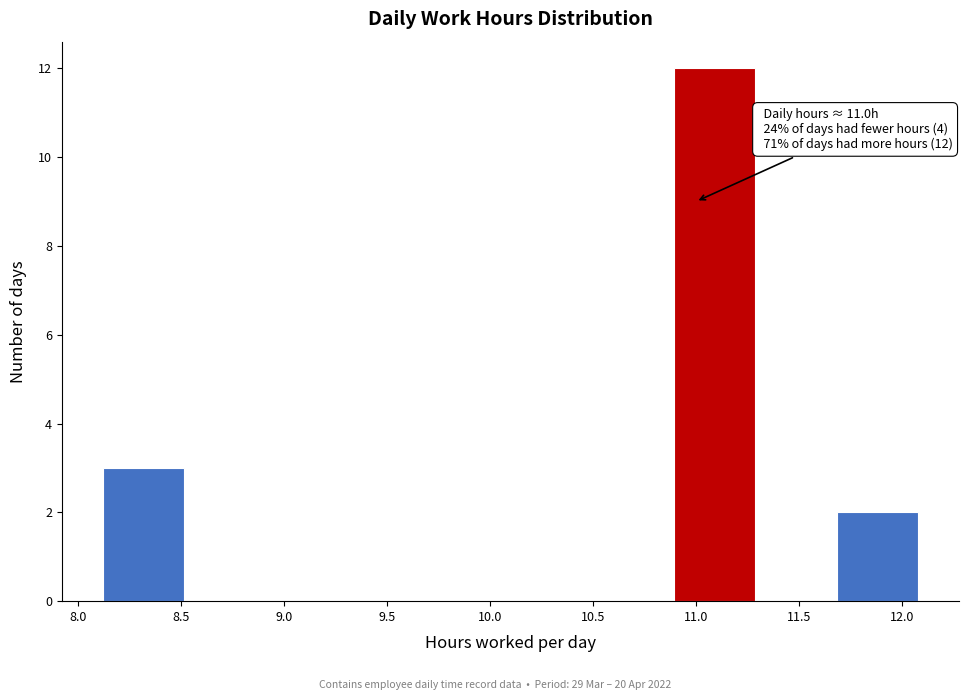

Which range on the x-axis has the tallest bar?

10.9 to 11.3